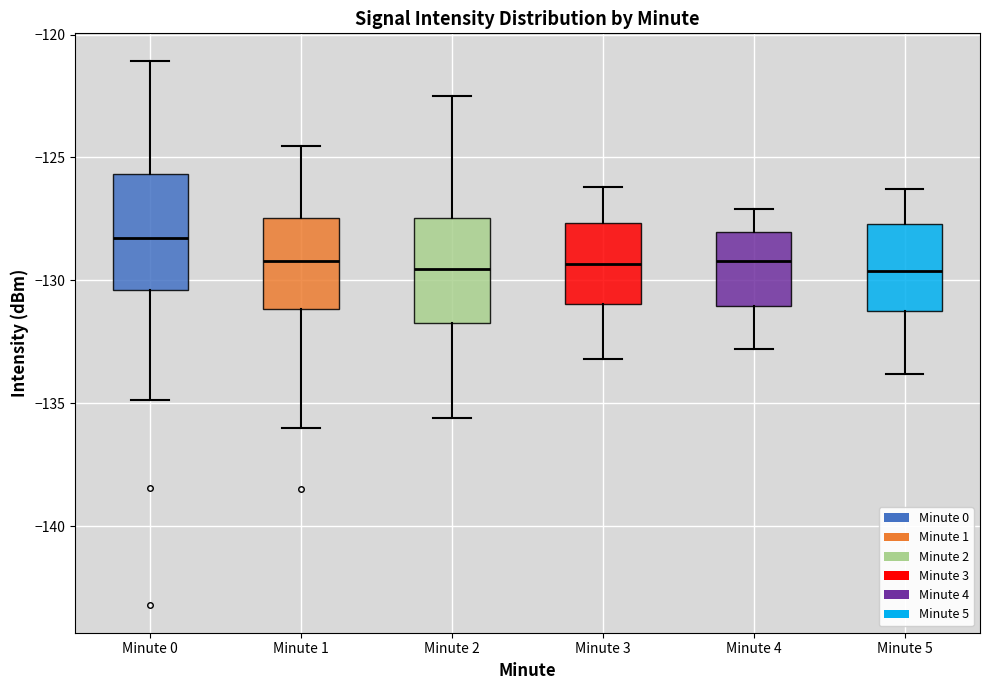

Reading left to right, transcribe this box plot: for each box, give where its median line is, the range the box spans, and where its two whiskers end, as read against the y-axis. The values are not printed on the chart, so give them approximately, as read against the axis.

Minute 0: median -128.5, box -130.5 to -125.5, whiskers -135.0 to -121.0
Minute 1: median -129.0, box -131.0 to -127.5, whiskers -136.0 to -124.5
Minute 2: median -129.5, box -131.5 to -127.5, whiskers -135.5 to -122.5
Minute 3: median -129.5, box -131.0 to -127.5, whiskers -133.0 to -126.0
Minute 4: median -129.0, box -131.0 to -128.0, whiskers -133.0 to -127.0
Minute 5: median -129.5, box -131.0 to -127.5, whiskers -134.0 to -126.5